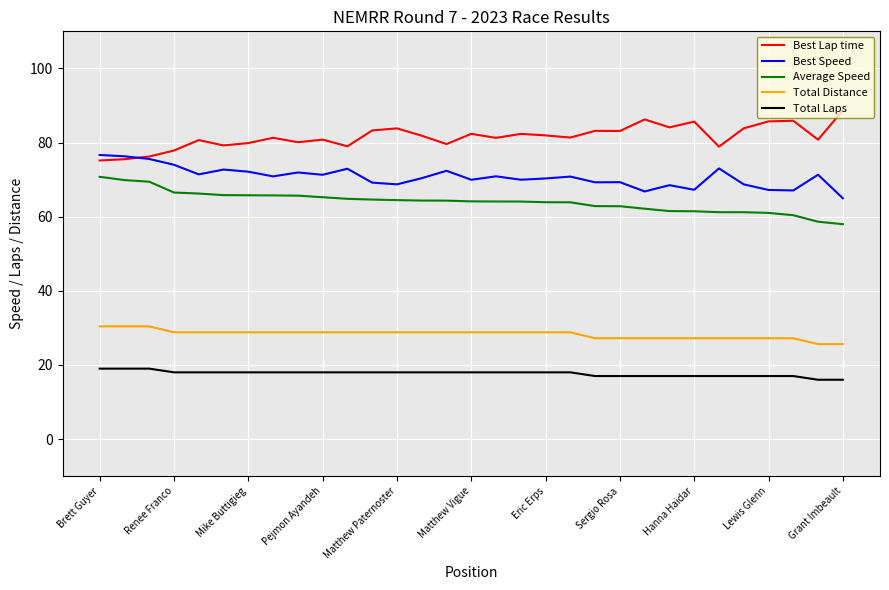

Which series has the largest total across all categories?

Best Lap time